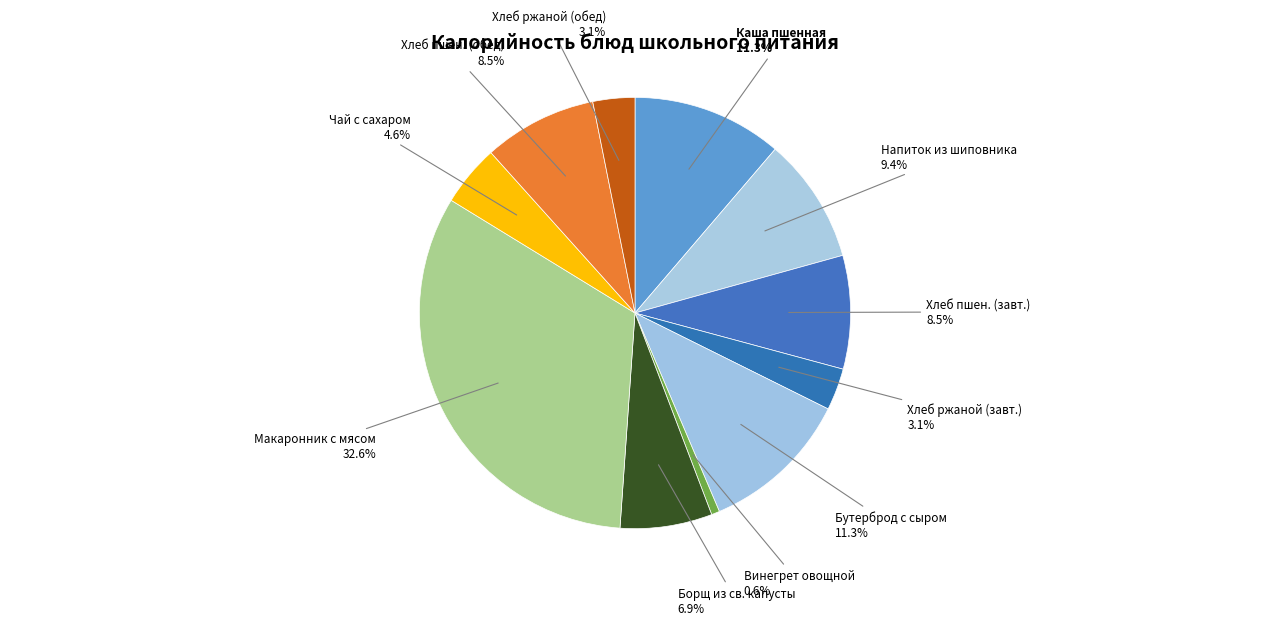

How many segments does this pie chart have?

11